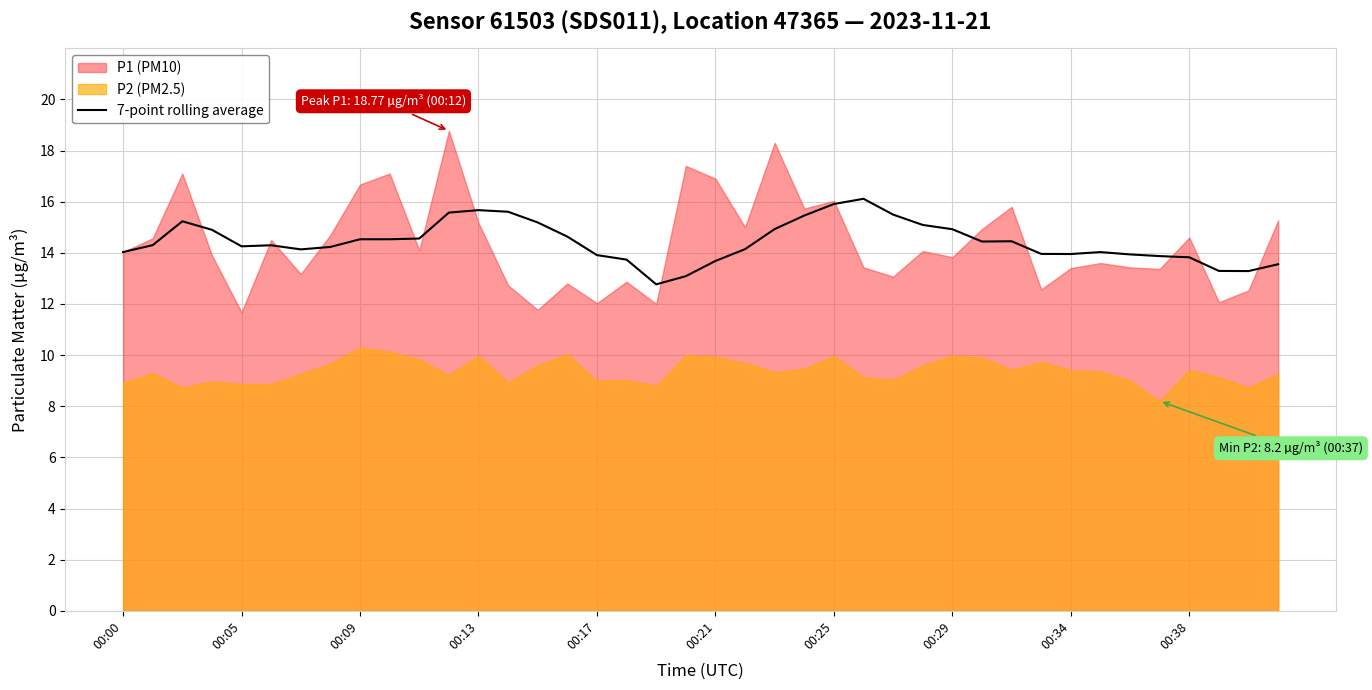

The 7-point rolling average series shows 5.5 at 00:34. True or false?

False